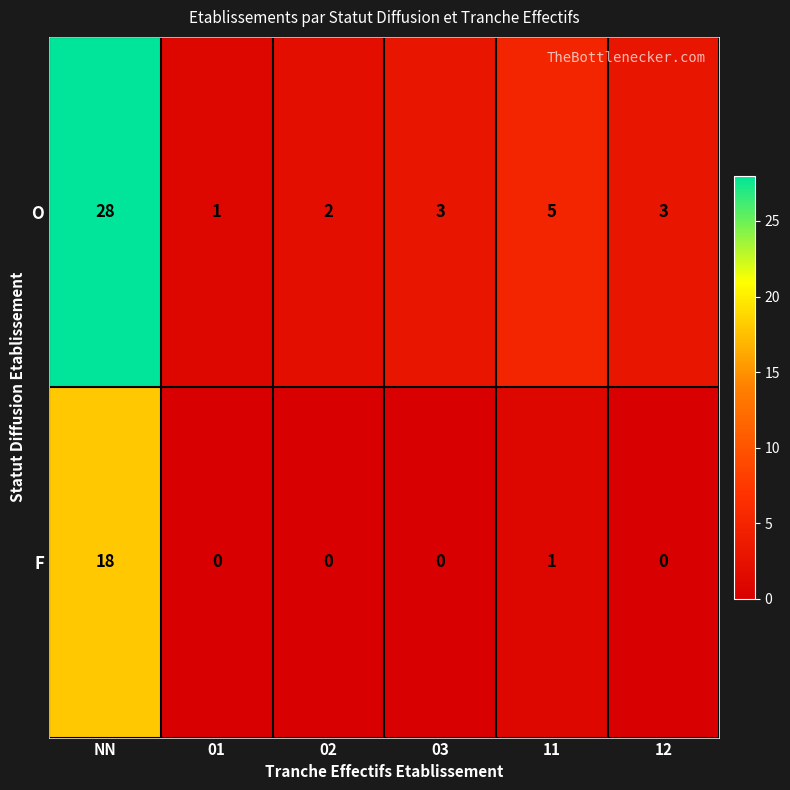

What is the difference between the maximum and second lowest values in the F series?

18